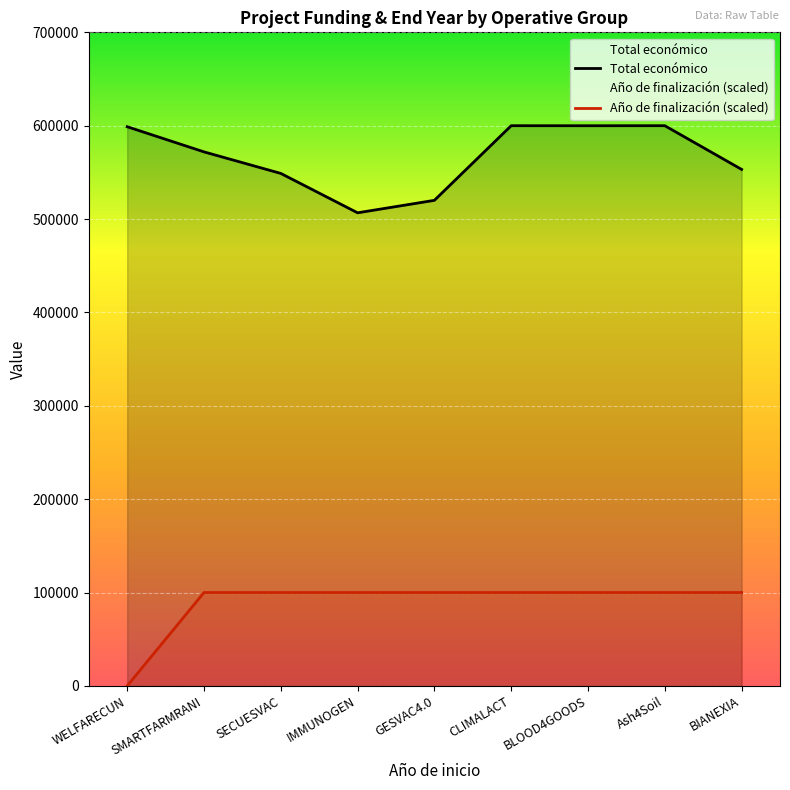

Reading left to right, transcribe all the data shown in this chart.

Total económico: WELFARECUN=598909	SMARTFARMRANI=571965	SECUESVAC=548889	IMMUNOGEN=506703	GESVAC4.0=520062	CLIMALACT=600000	BLOOD4GOODS=599960	Ash4Soil=600000	BIANEXIA=553196
Año de finalización (scaled): WELFARECUN=0	SMARTFARMRANI=100000	SECUESVAC=100000	IMMUNOGEN=100000	GESVAC4.0=100000	CLIMALACT=100000	BLOOD4GOODS=100000	Ash4Soil=100000	BIANEXIA=100000